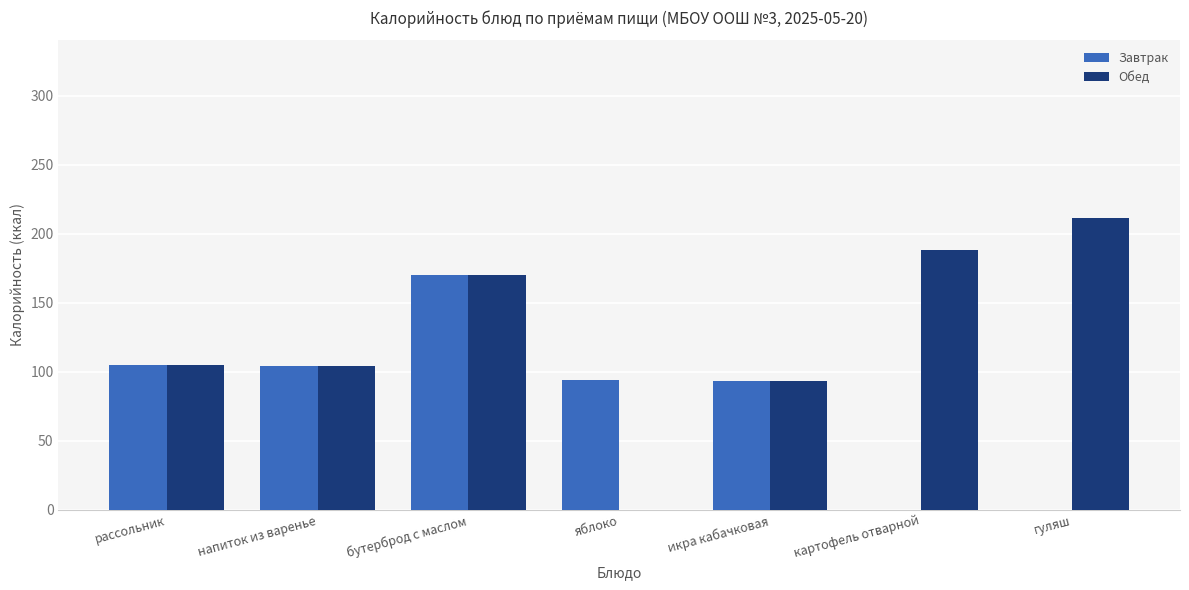

What is the highest value of the Обед series?

211.0